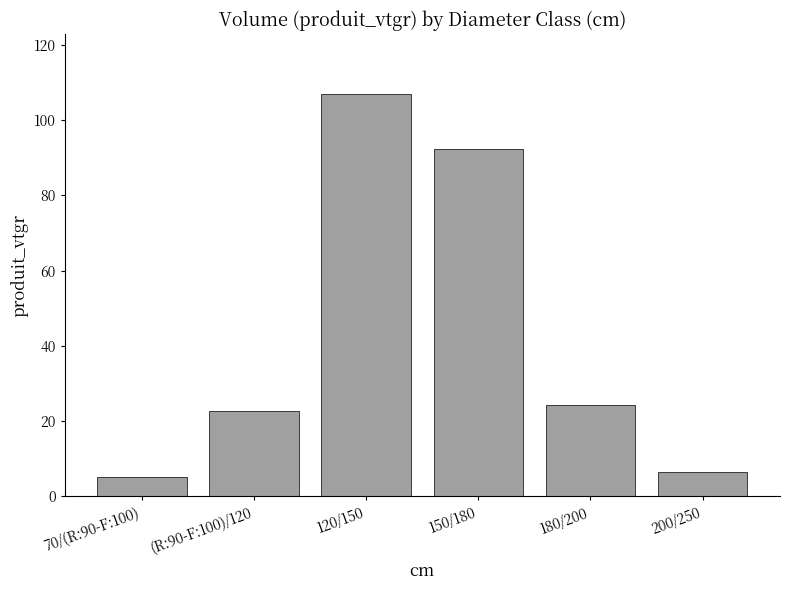

The value at 200/250 is 6.6. True or false?

True